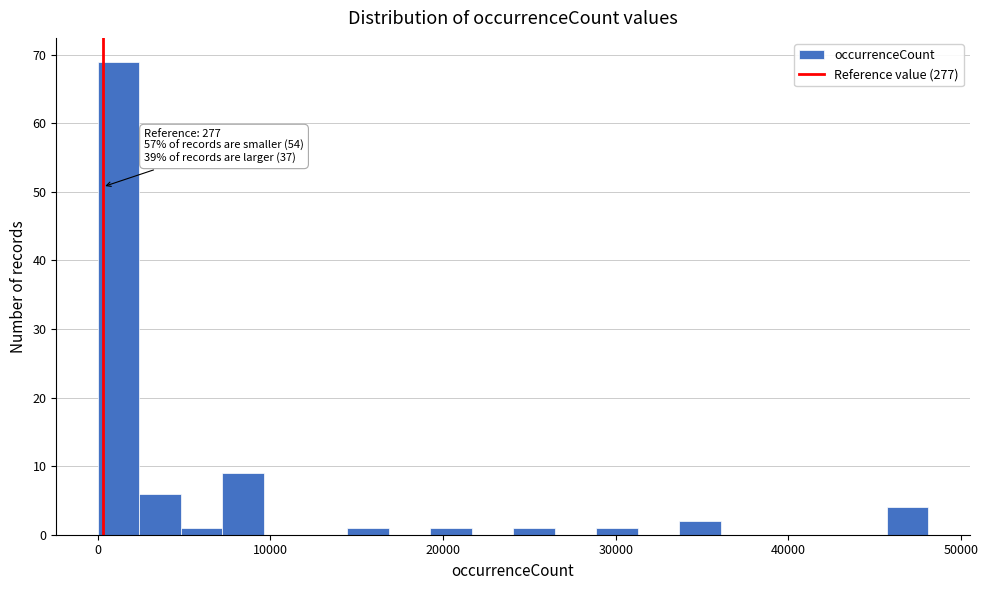

Around what value on the x-axis is the tallest bar? Give the approximate position of its centre, as read against the axis.

1000